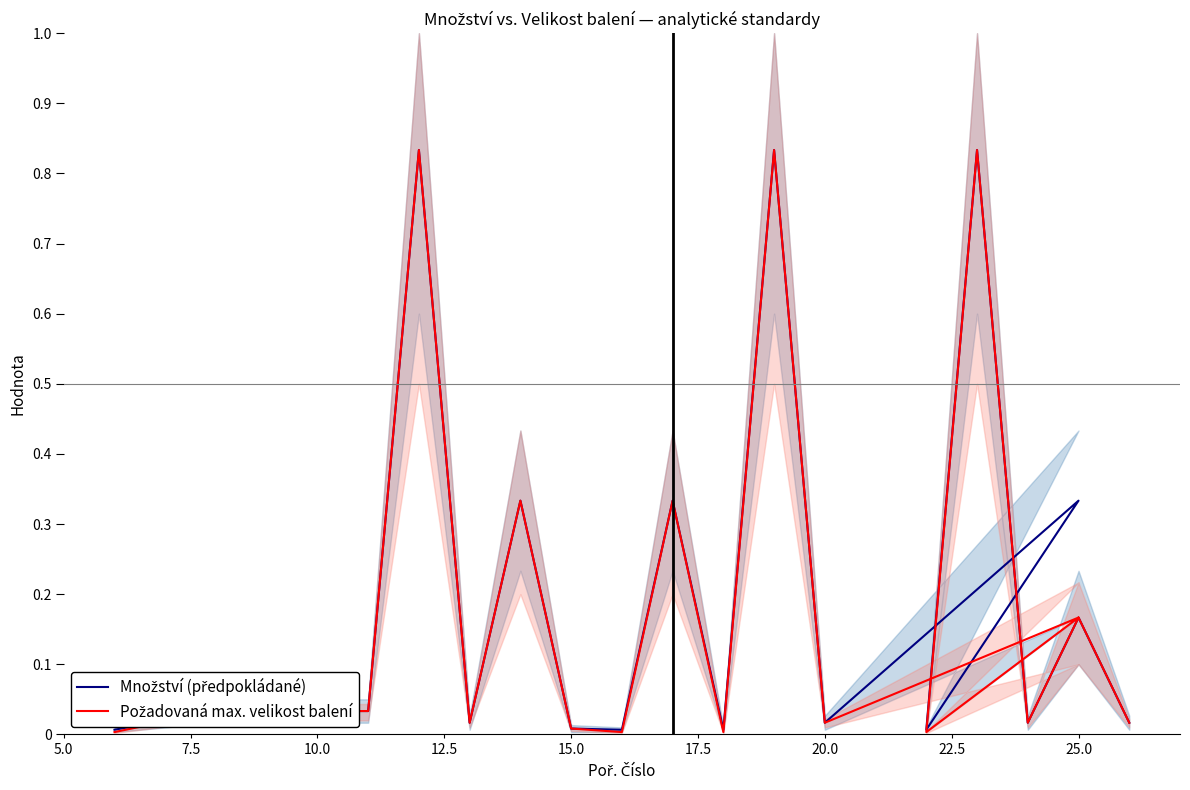

True or false: Požadovaná max. velikost balení and Množství (předpokládané) cross at least once.

False